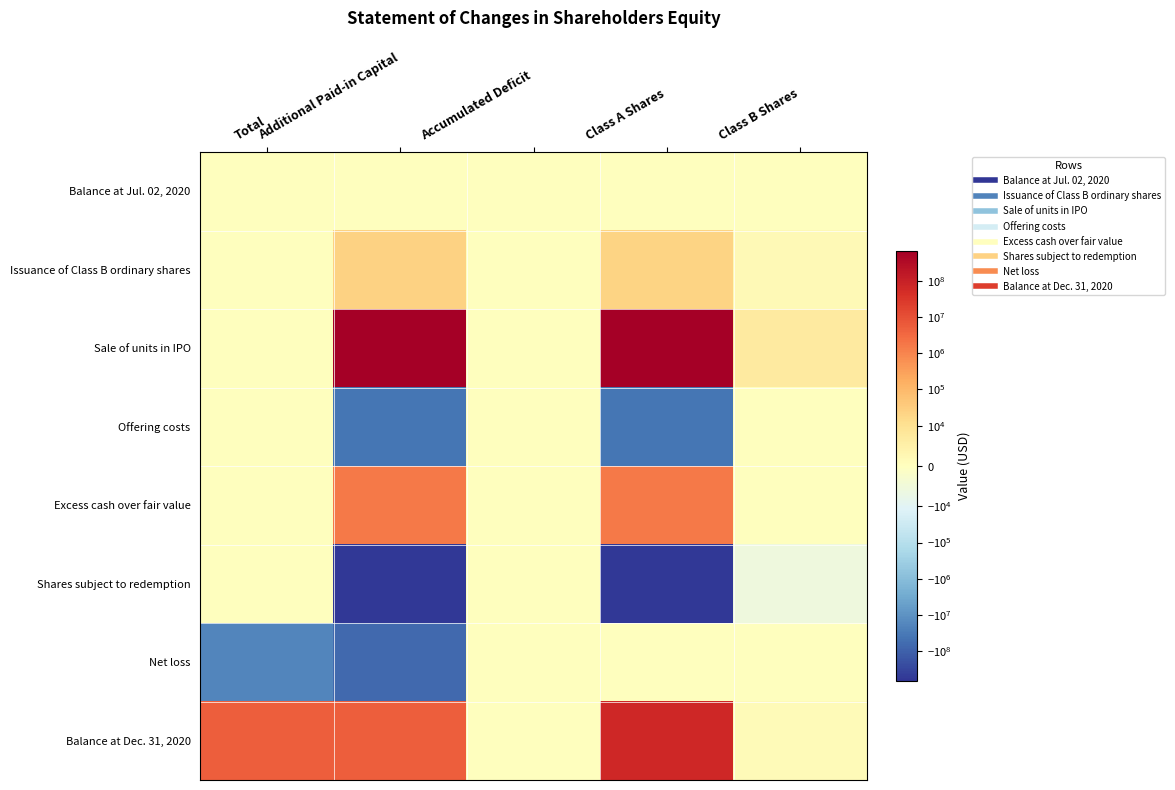

Which has a higher value, Class B Shares or Total?

Class B Shares